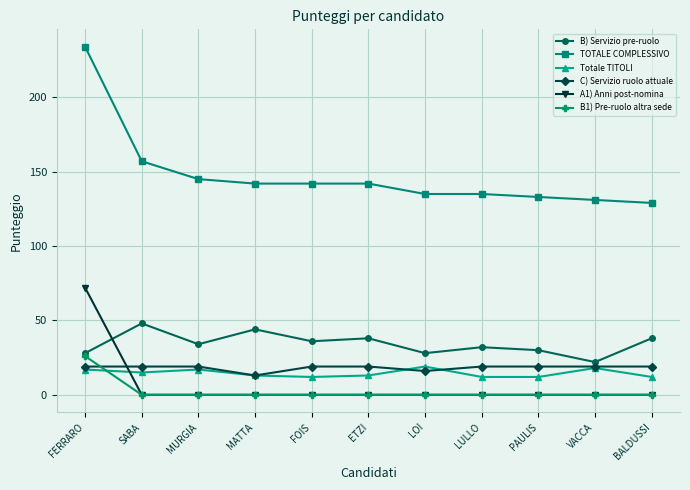

Read the Totale TITOLI value at FOIS.

12